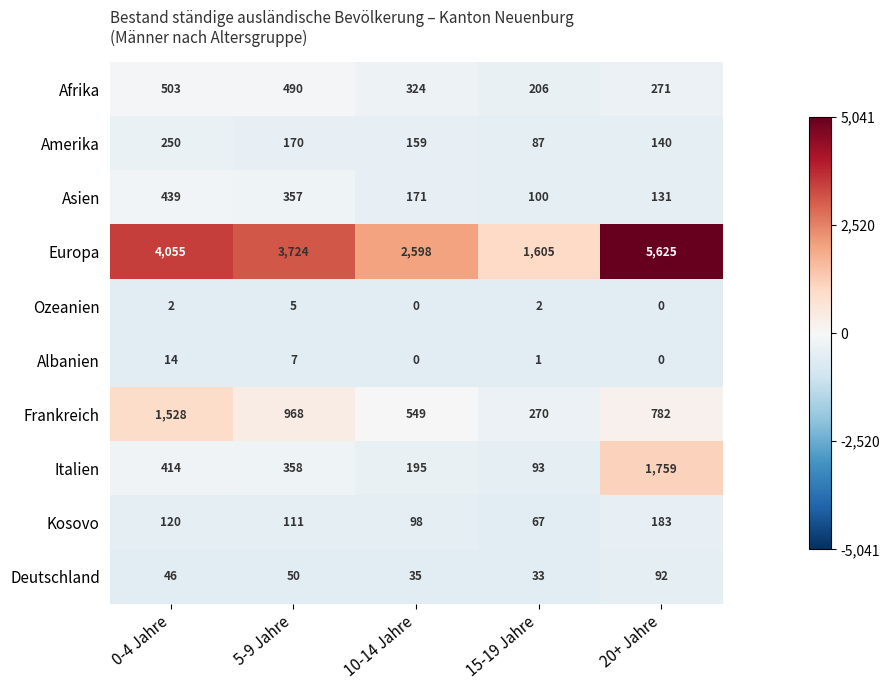

The Ozeanien series shows 1 at 15-19 Jahre. True or false?

False